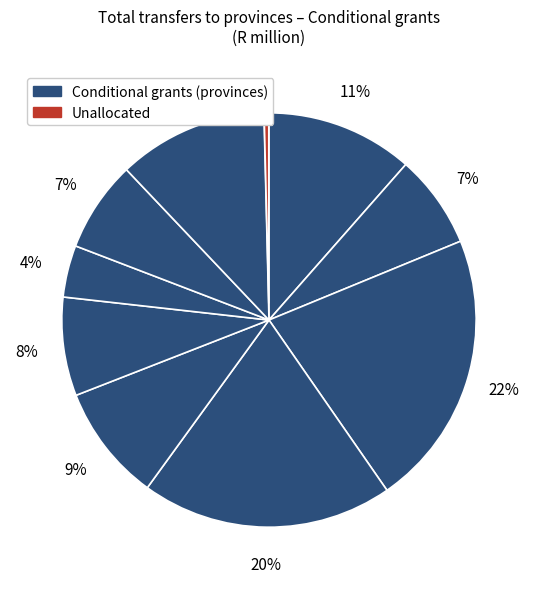

How many segments does this pie chart have?

10